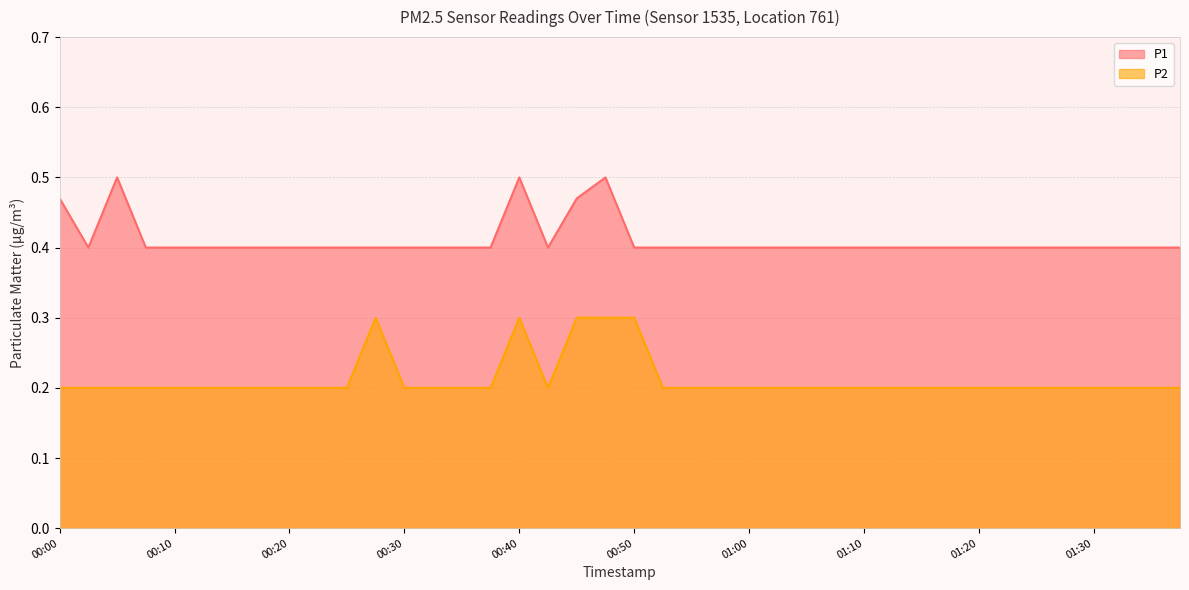

Which series changed the most between 00:08 and 00:15?

P1